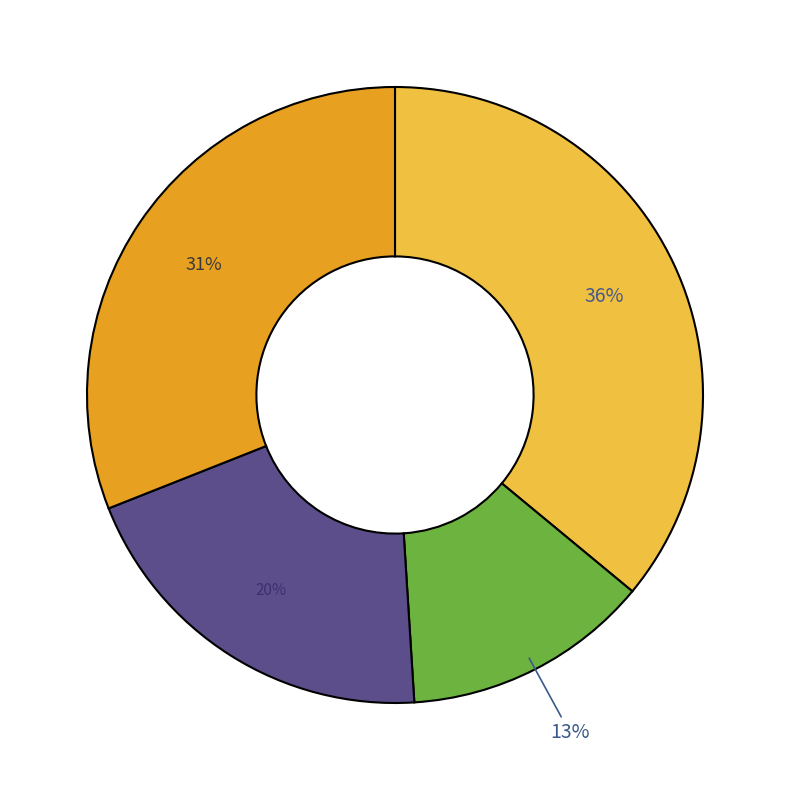

To the nearest percent, what is the difference between the largest and smallest slice percentages?

23%